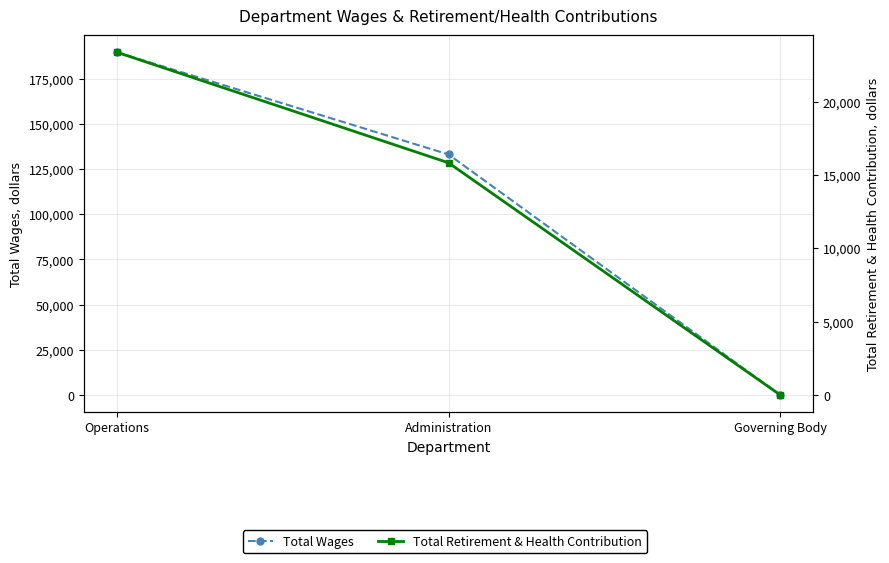

List the labels in order of Total Retirement & Health Contribution value, largest first.

Operations, Administration, Governing Body